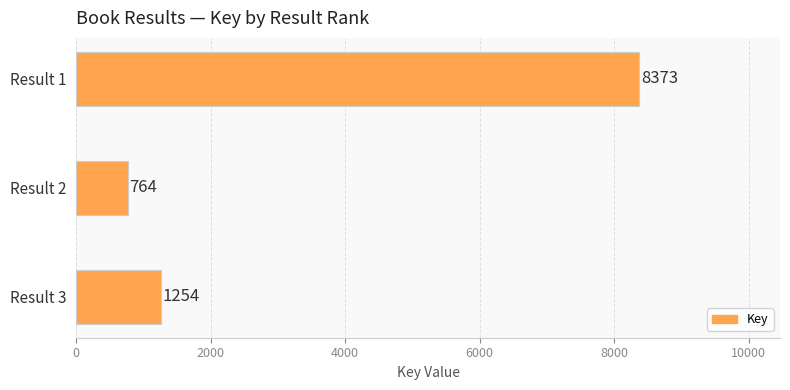

List the labels in order of value, smallest first.

Result 2, Result 3, Result 1